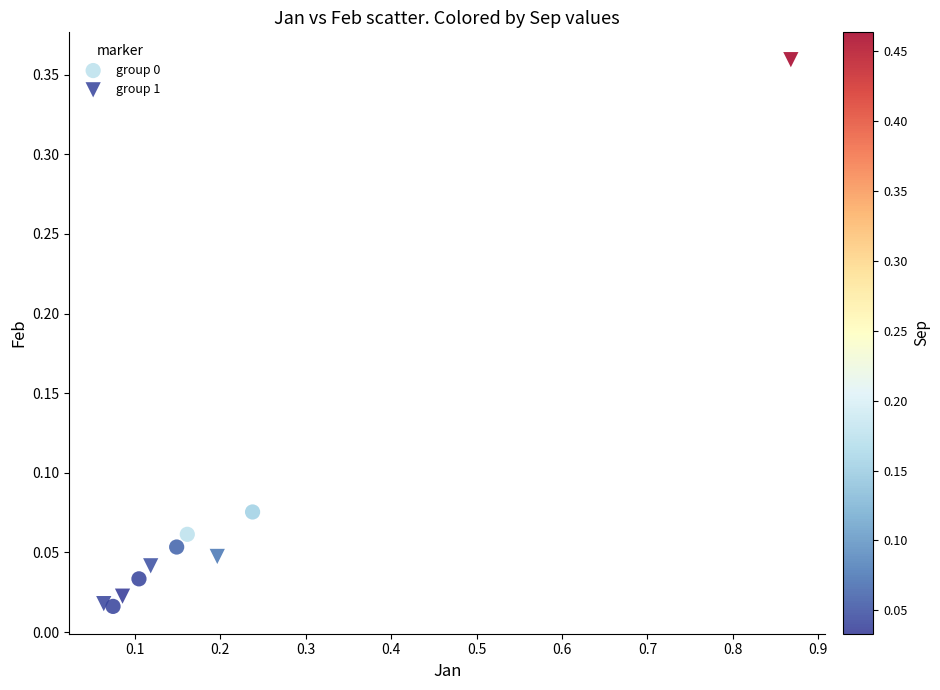

Which series reaches the maximum Y coordinate?

group 1